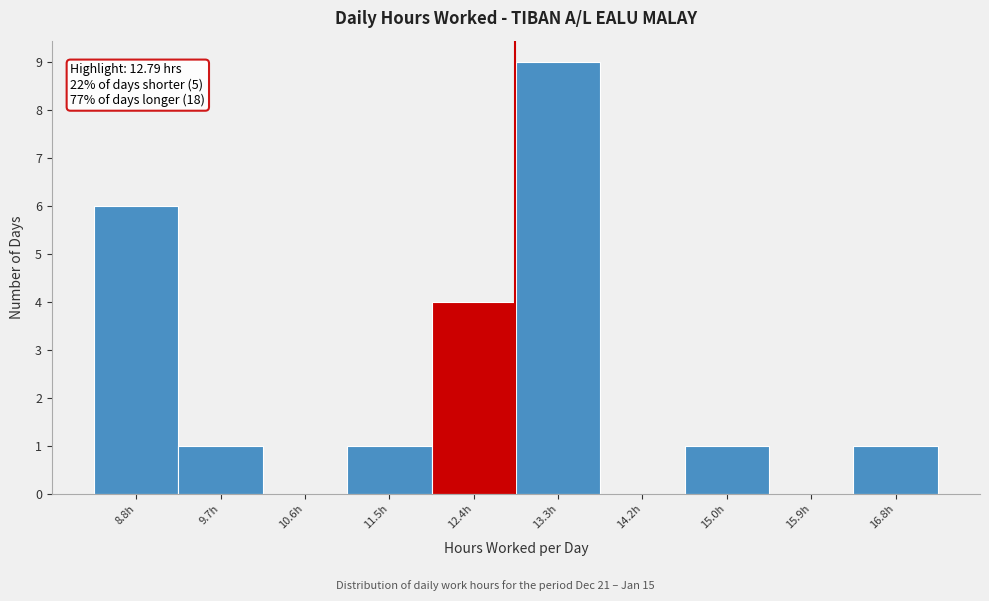

Which range on the x-axis has the tallest bar?

12.8 to 13.7